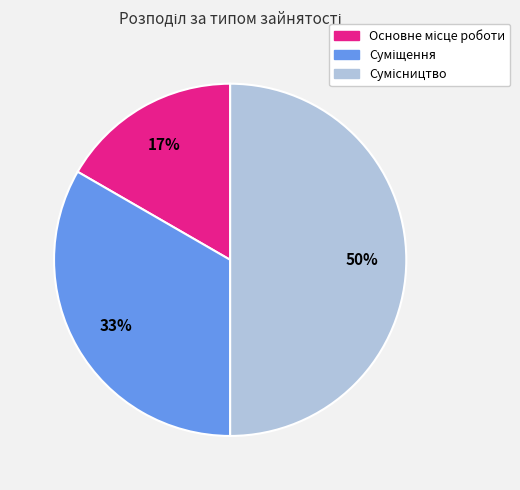

To the nearest percent, what is the average slice percentage?

33%